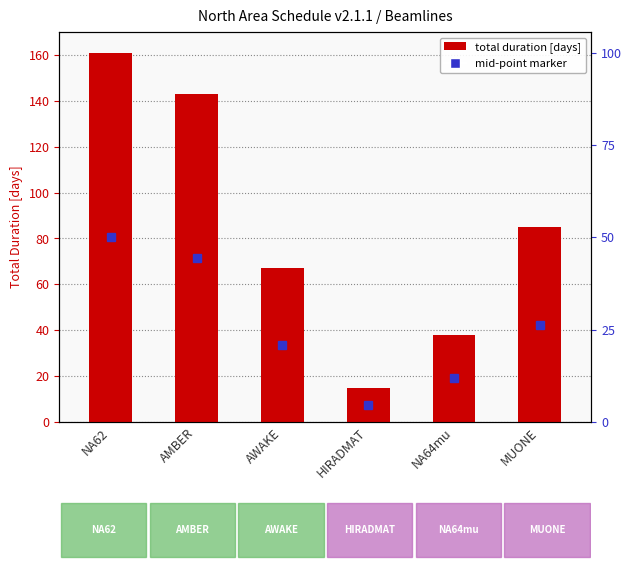

List the labels in order of value, smallest first.

HIRADMAT, NA64mu, AWAKE, MUONE, AMBER, NA62